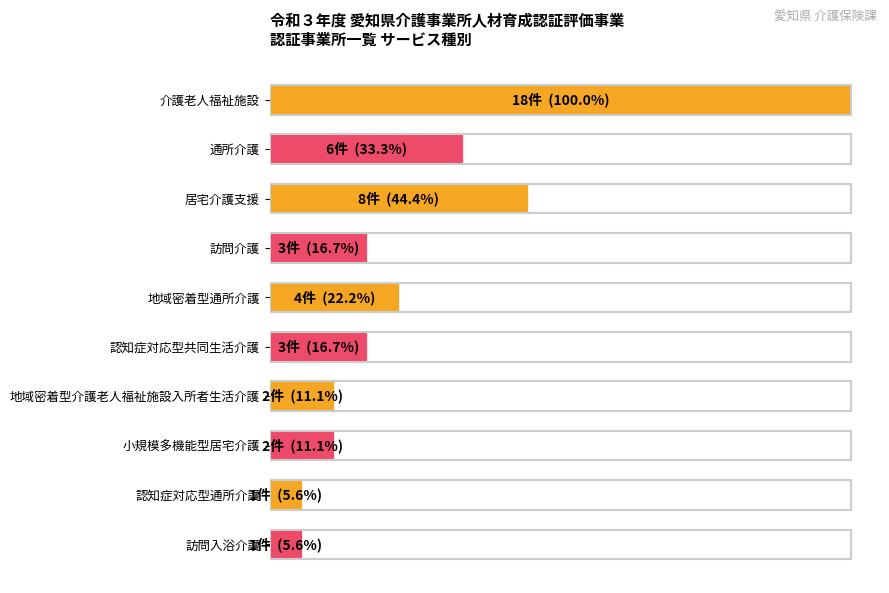

Does the chart contain any negative values?

No